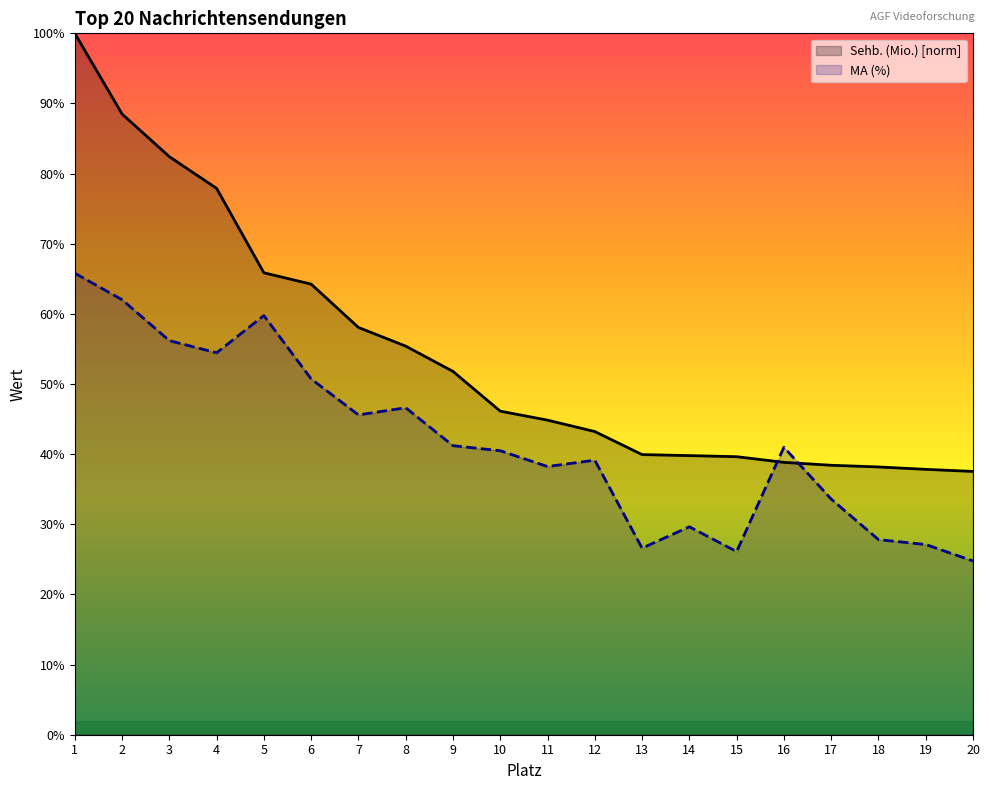

What is the spread (max minus min) of values at 10?

5.6